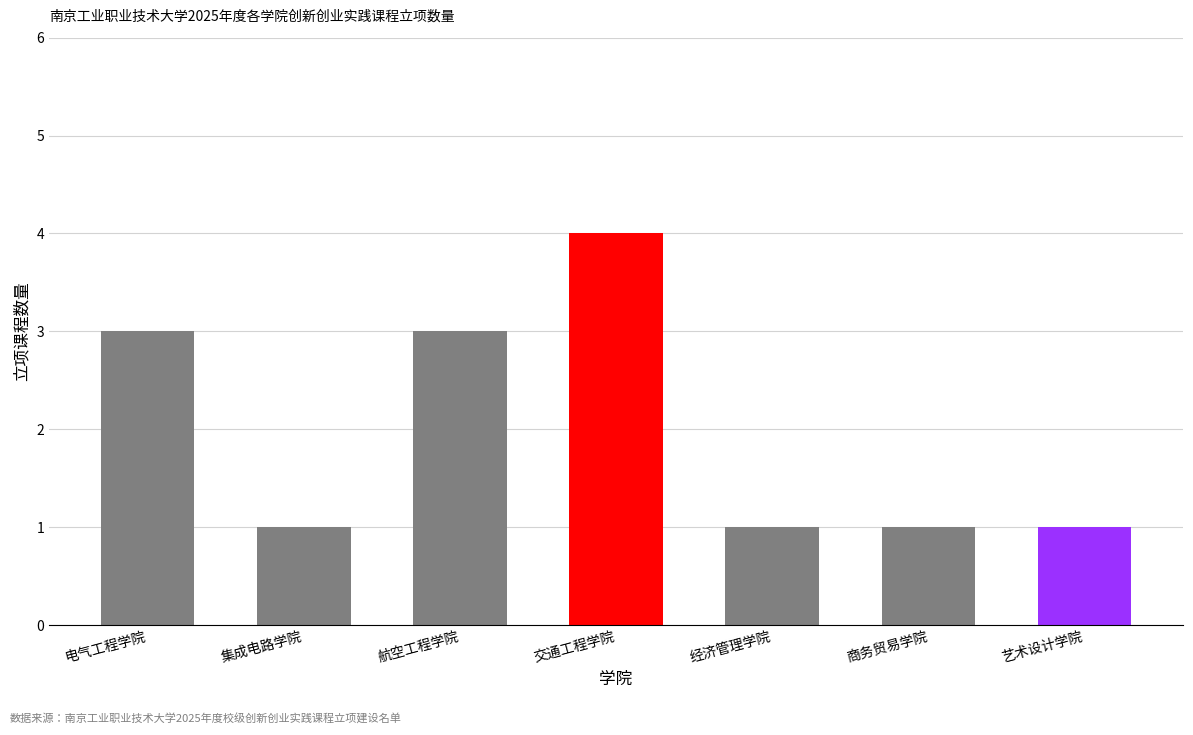

What is the maximum value shown in the chart?

4